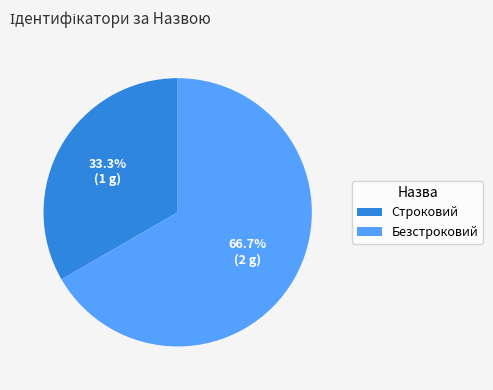

Approximately how many times larger is the value at Строковий compared to Безстроковий?

0.5